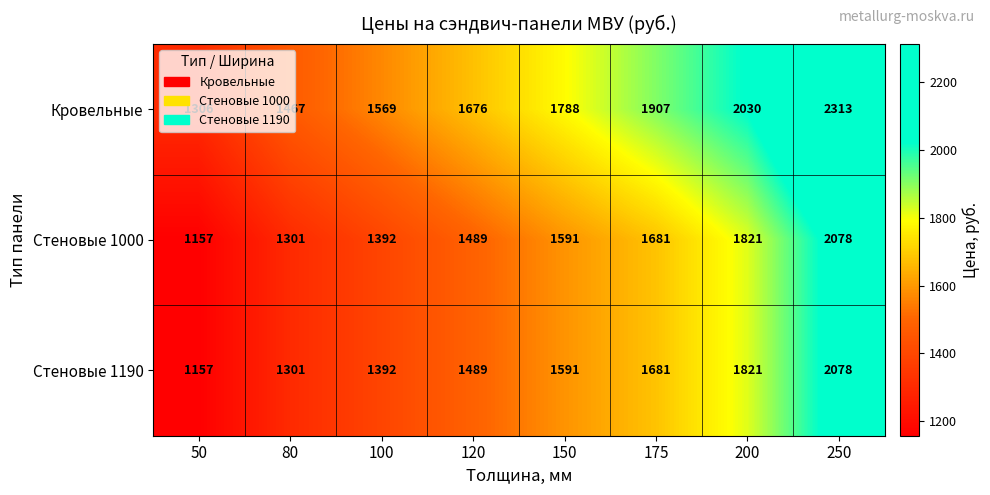

What is the difference between the maximum and second lowest values in the Стеновые 1000 series?

777